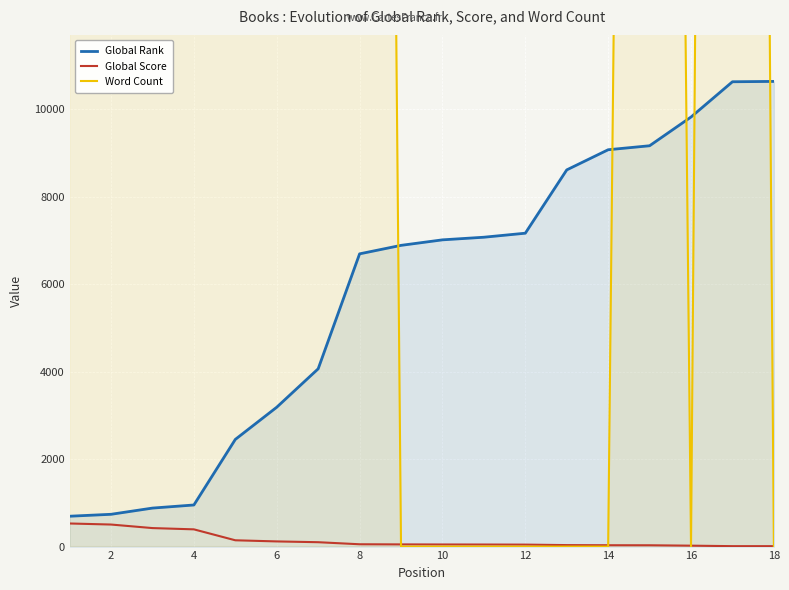

How many values in Word Count are above zero?

10